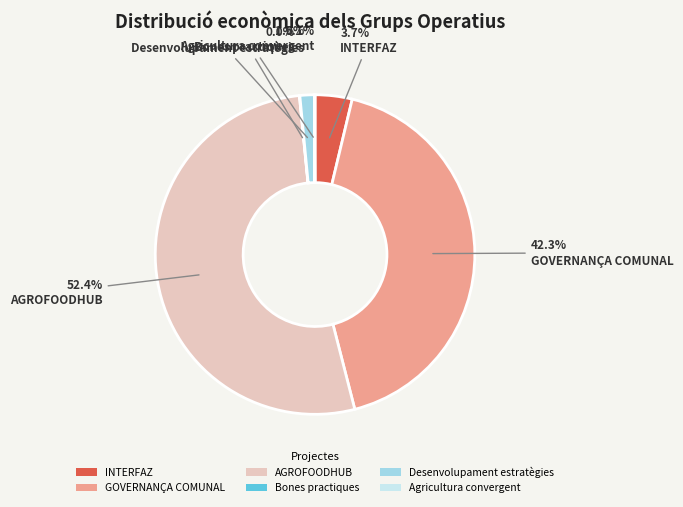

Approximately how many times larger is the value at Desenvolupament estratègies compared to INTERFAZ?

0.4